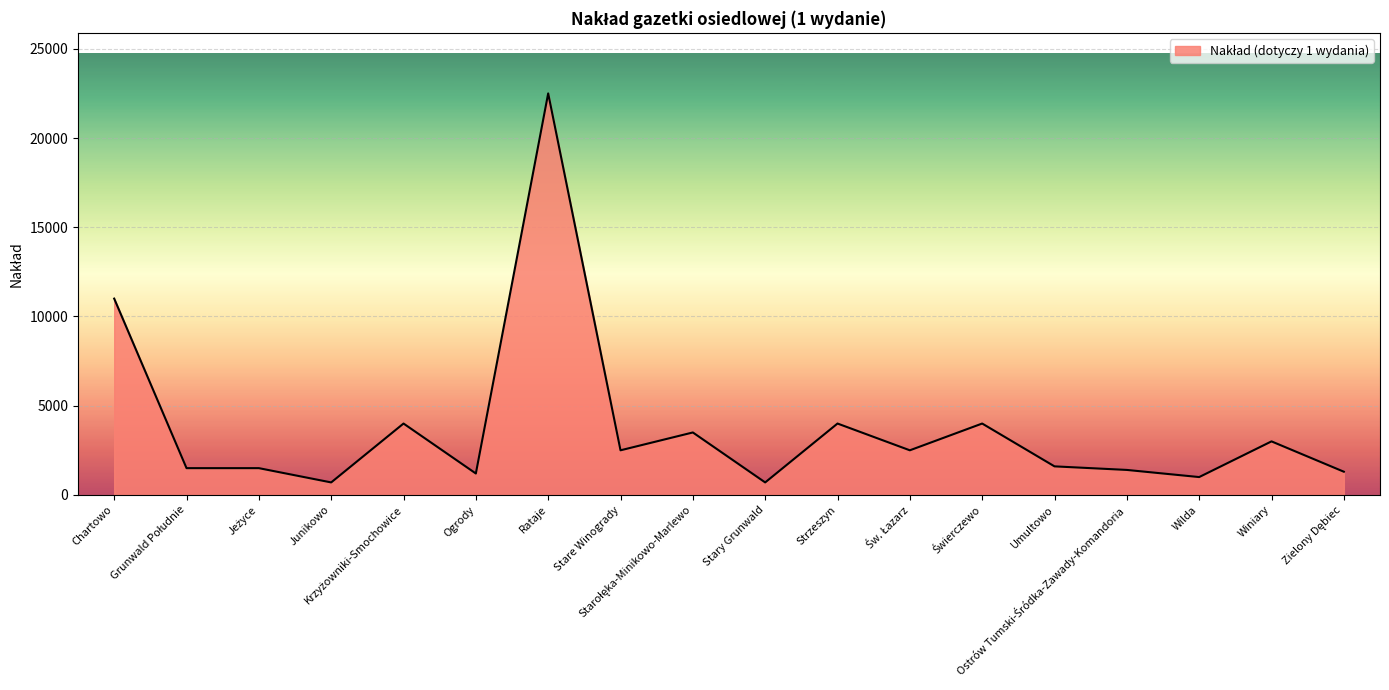

Approximately how many times larger is the value at Ogrody compared to Stare Winogrady?

0.5